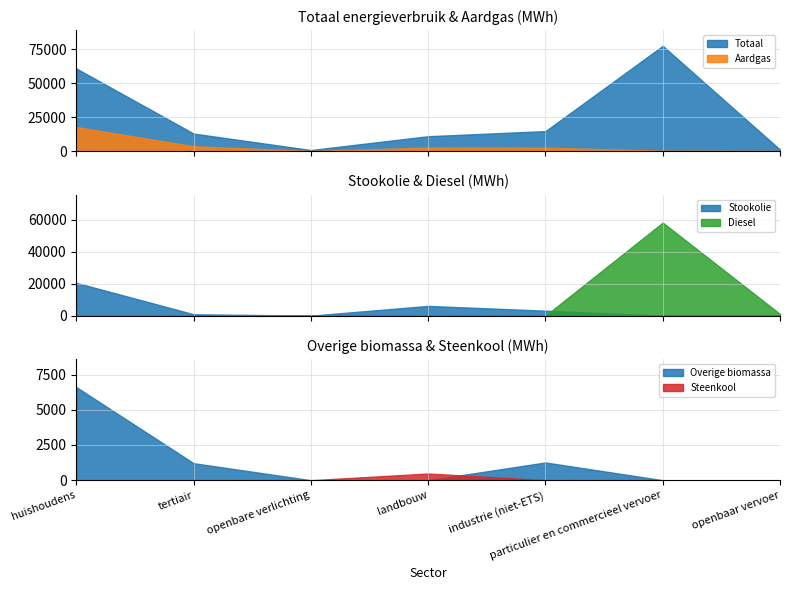

Between tertiair and landbouw, which series saw the biggest shift?

Stookolie